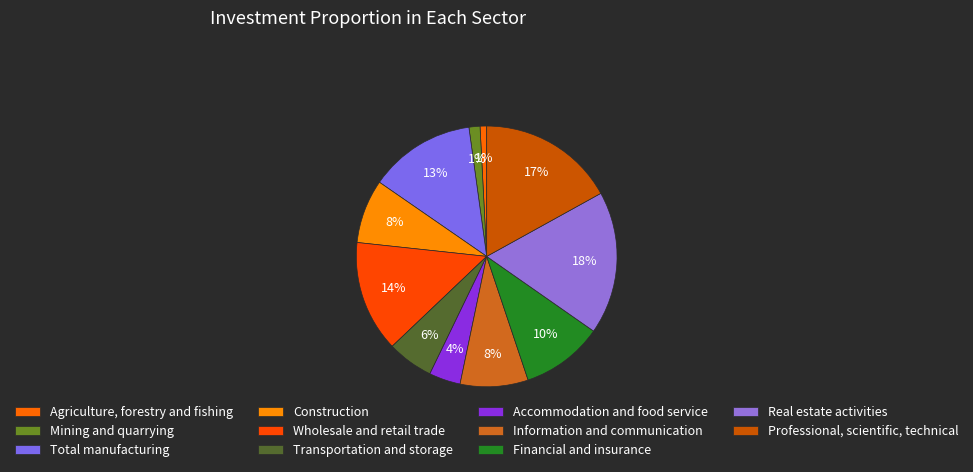

Combined, what portion of the pie is Professional, scientific, technical and Total manufacturing?

30.2%